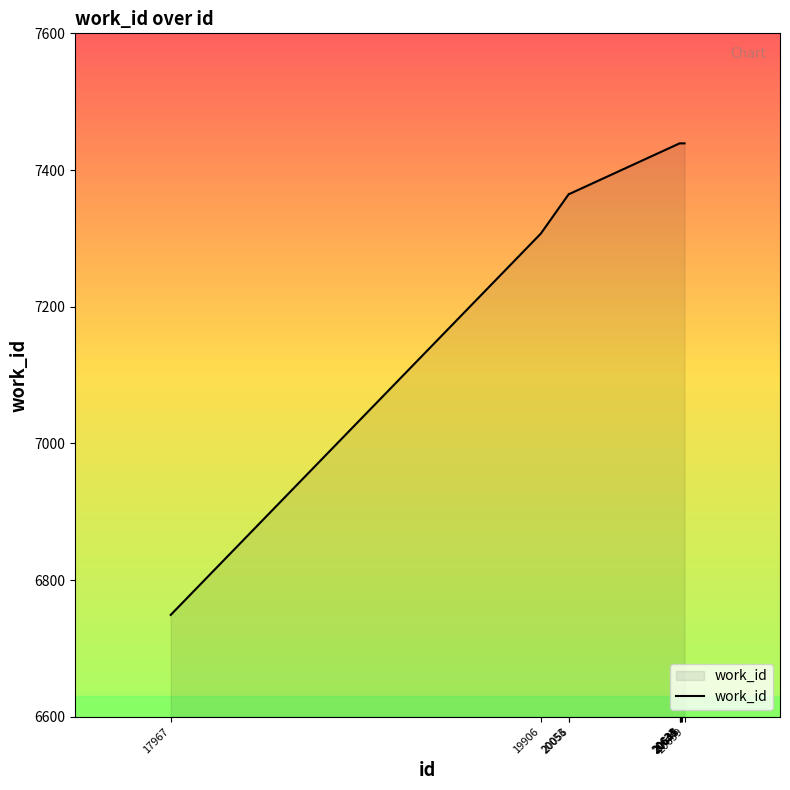

What is the difference between the maximum and minimum values?

690